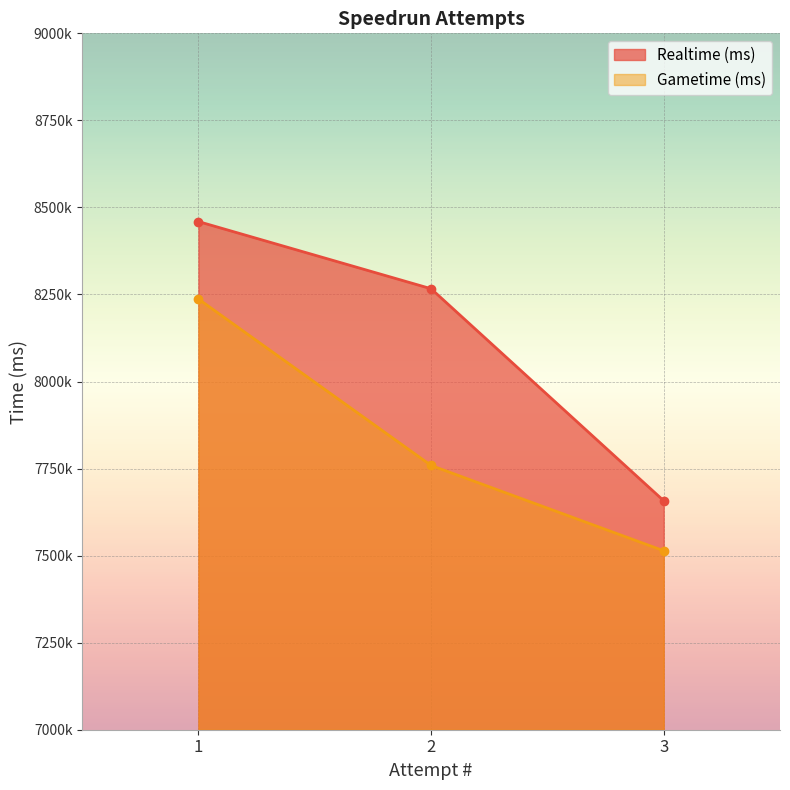

How many lines are shown in the chart?

2